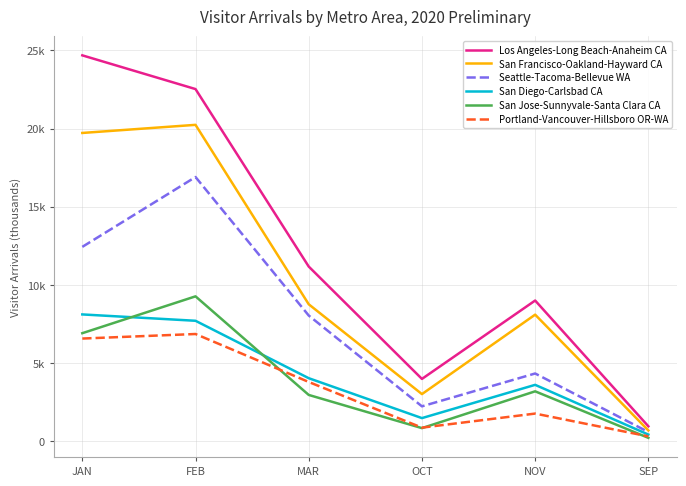

What is the value of the Portland-Vancouver-Hillsboro OR-WA point at the 4th from the left?

864.1